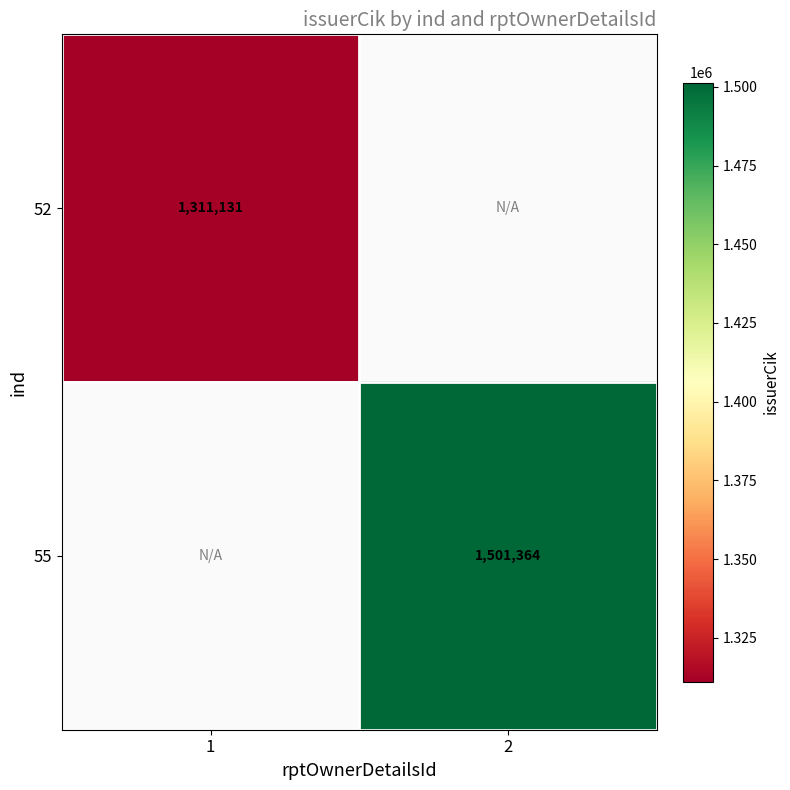

Is the value of 55 at 2 greater than the value of 52 at 1?

Yes